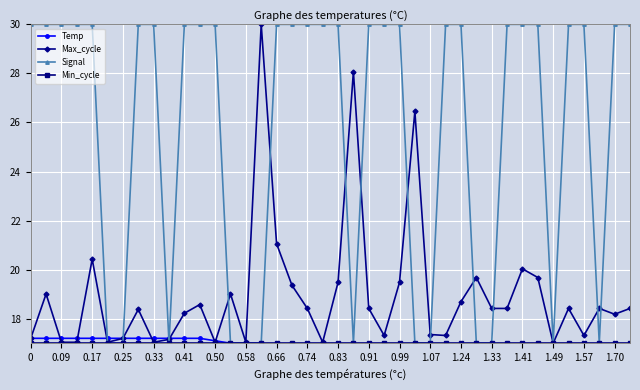

What is the maximum value for Signal?

30.0